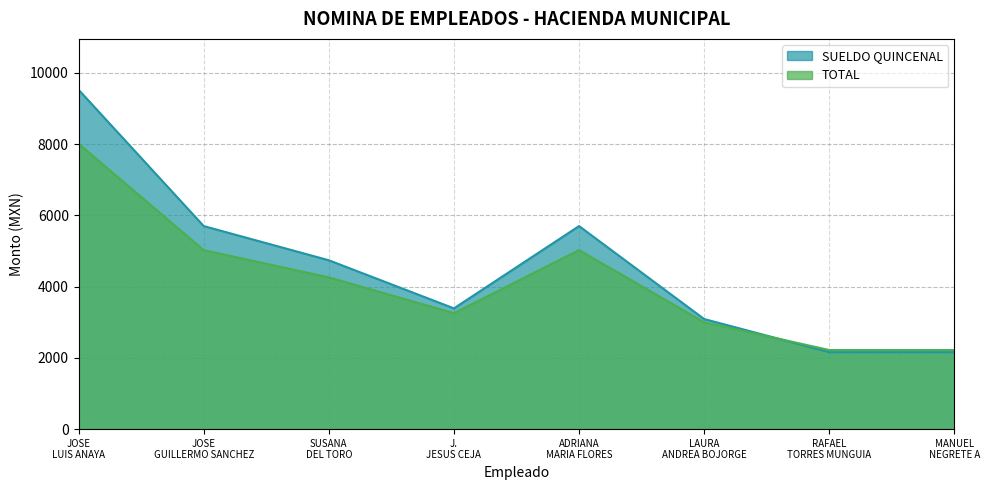

Reading right to left, what are all the values shown in this chart?

SUELDO QUINCENAL: 2160	2160	3090	5700	3390	4740	5700	9525
TOTAL: 2220	2220	3000	5025	3255	4260	5025	8010